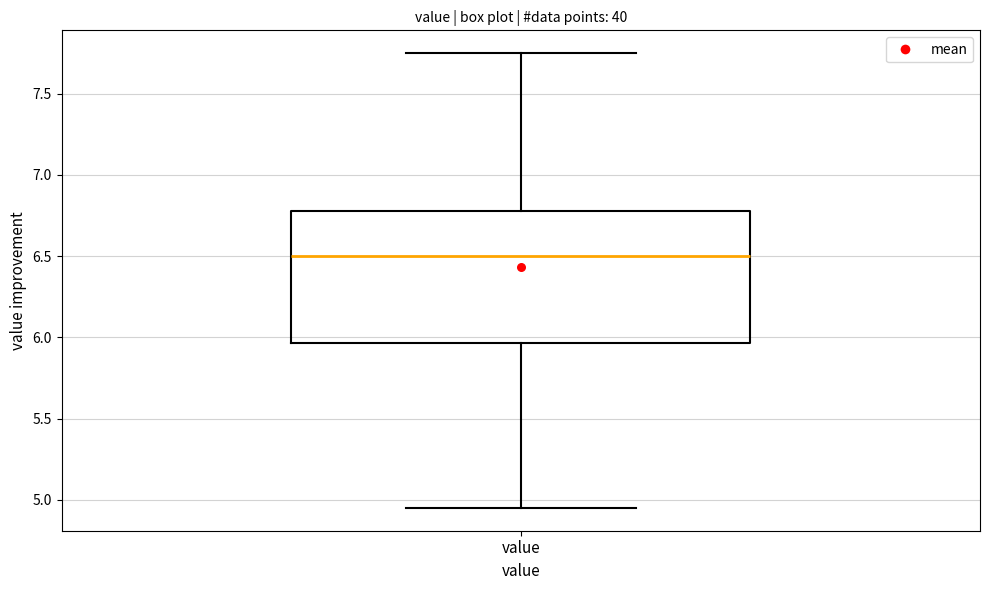

Where is the upper edge of the box for value on the y-axis? The values are not printed on the chart, so give them approximately, as read against the axis.

6.80